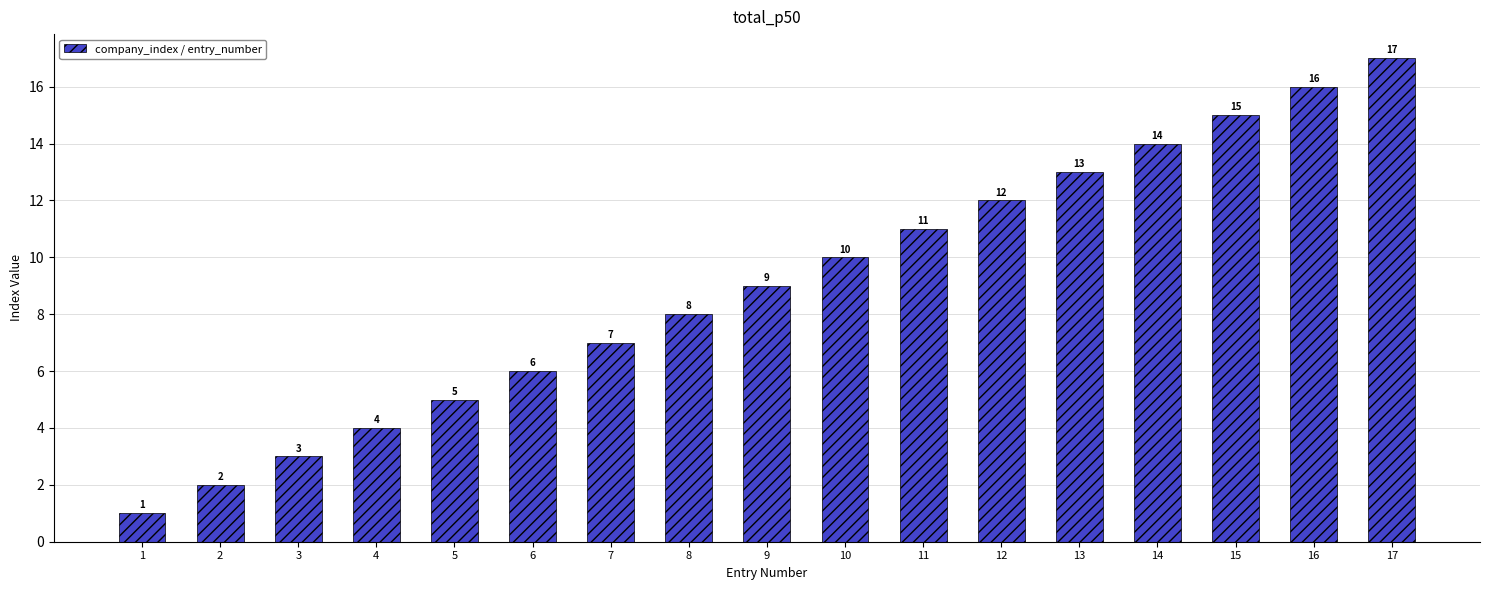

What is the average value?

9